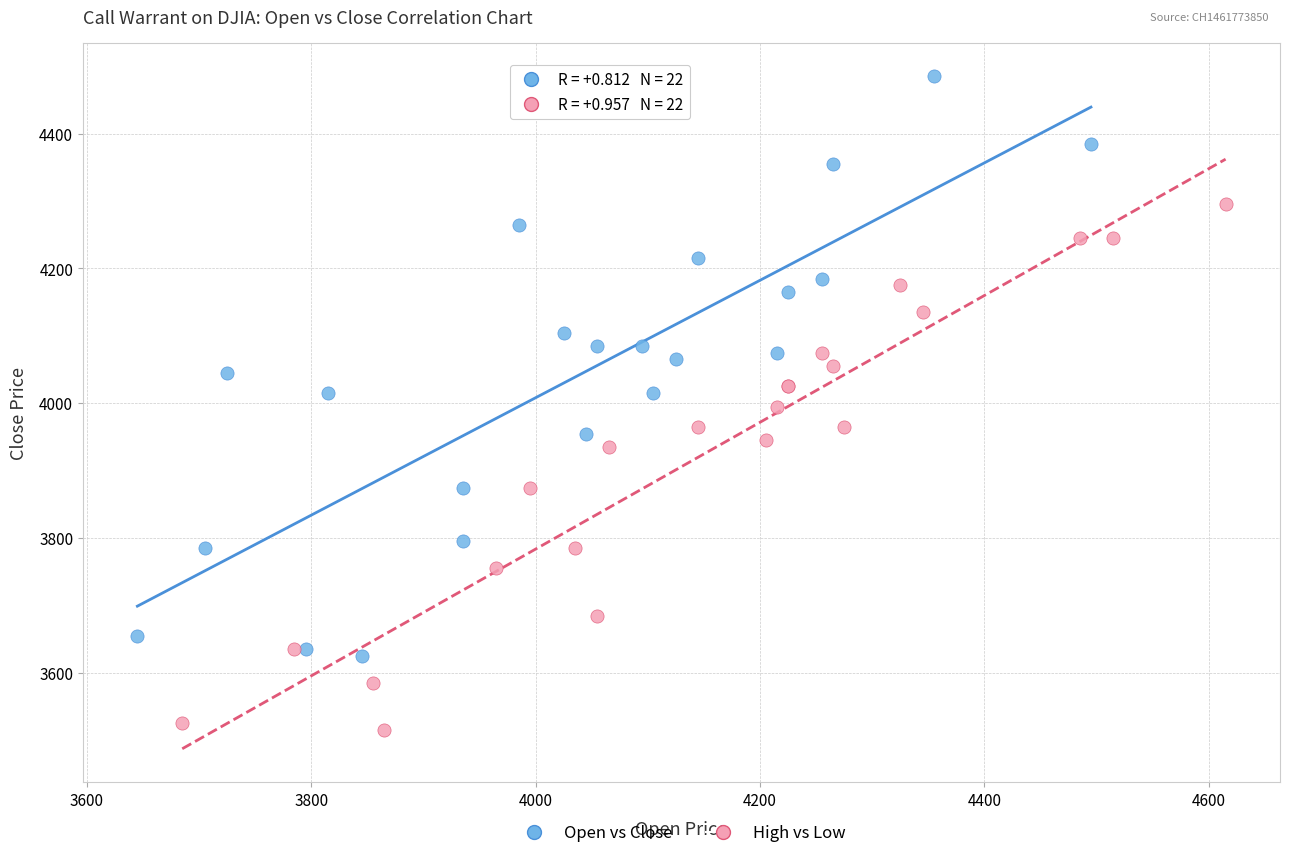

Which series contains the lowest Y value?

High vs Low